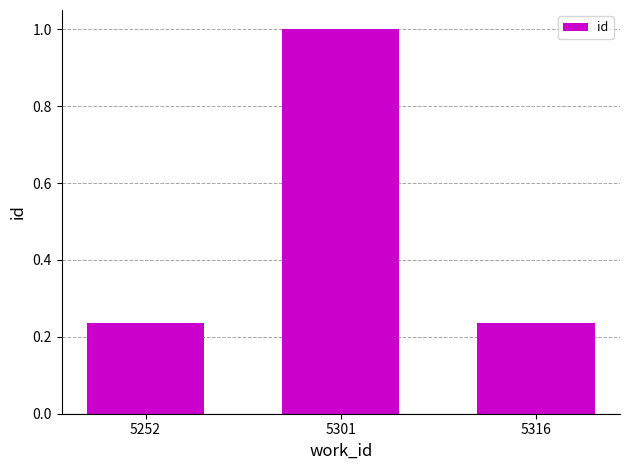

How many series are shown in this chart?

1